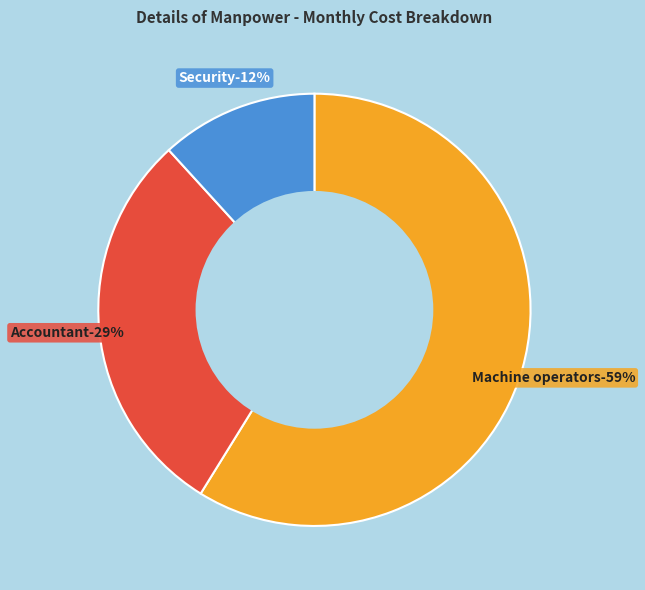

Is it true that Accountant is 29% of the pie?

True